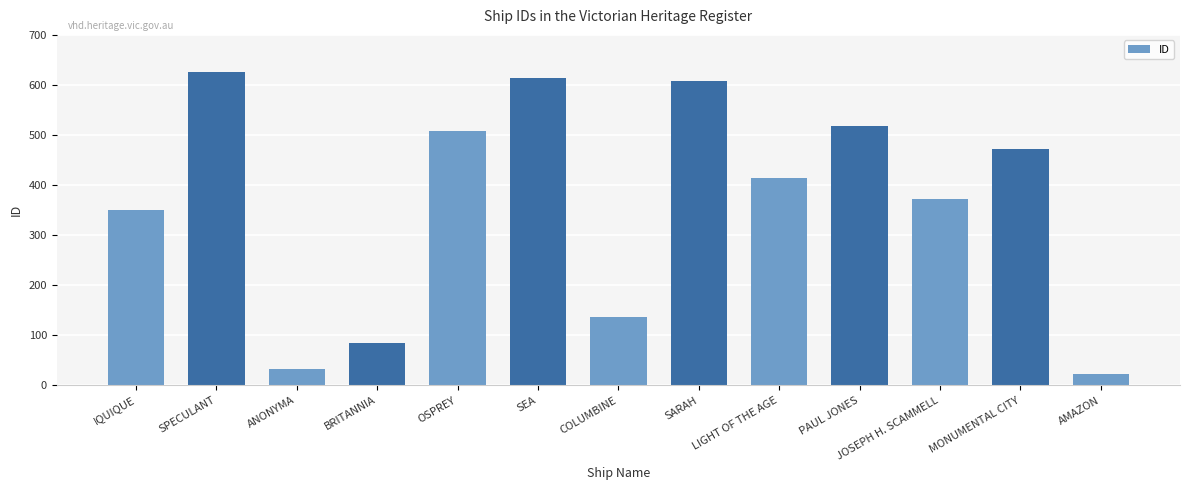

The value at BRITANNIA is 85. True or false?

True